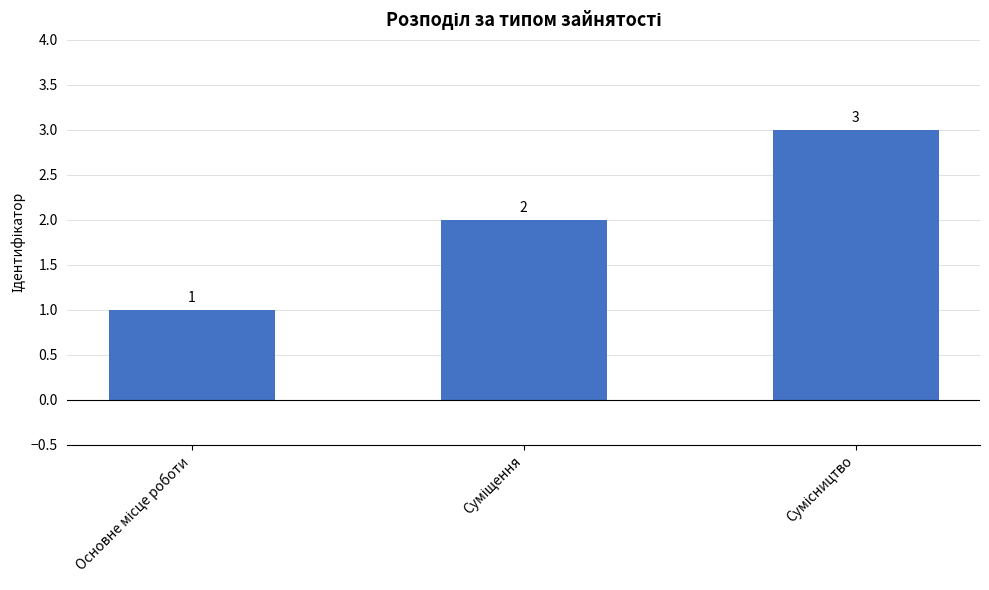

Reading left to right, extract all data points from this chart.

1	2	3